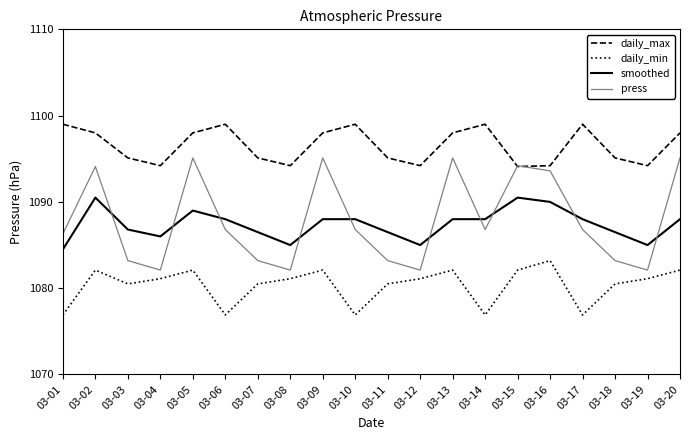

How many values in the press series exceed 1086?

12